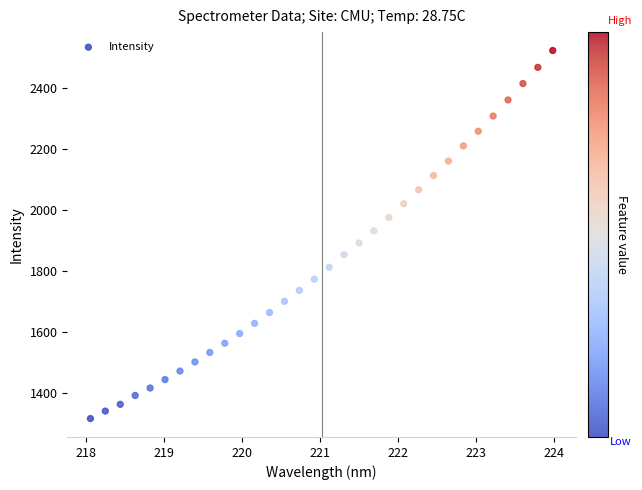

What is the range of X values (max minus min)?

5.9